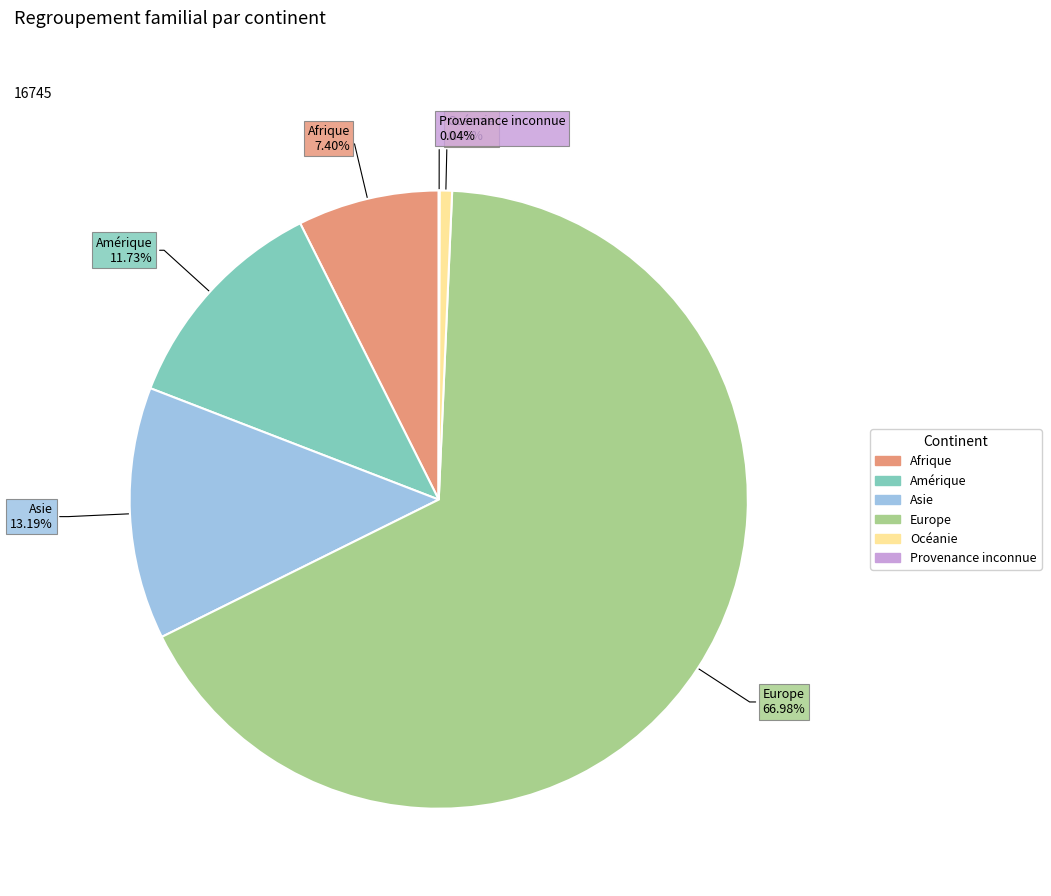

What is the majority slice?

Europe